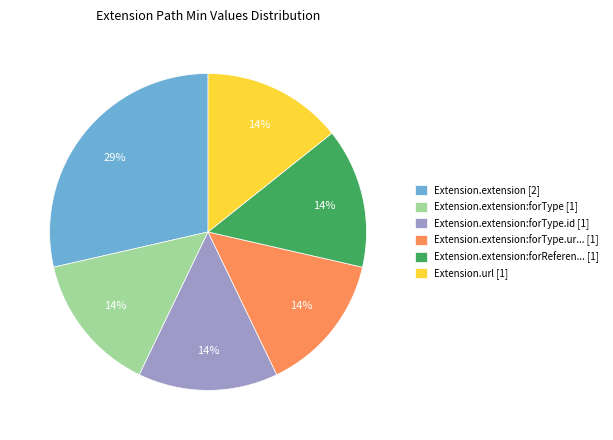

Which category has the biggest portion of the pie?

Extension.extension [2]